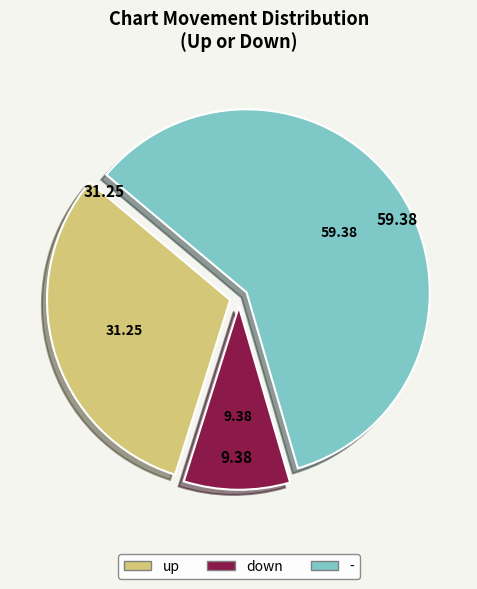

What is the smallest slice in the pie chart?

down